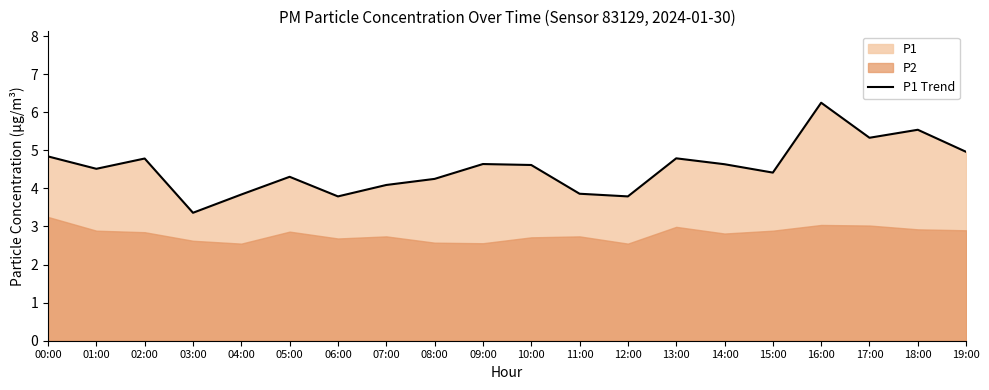

Read the value at 03:00.

3.4